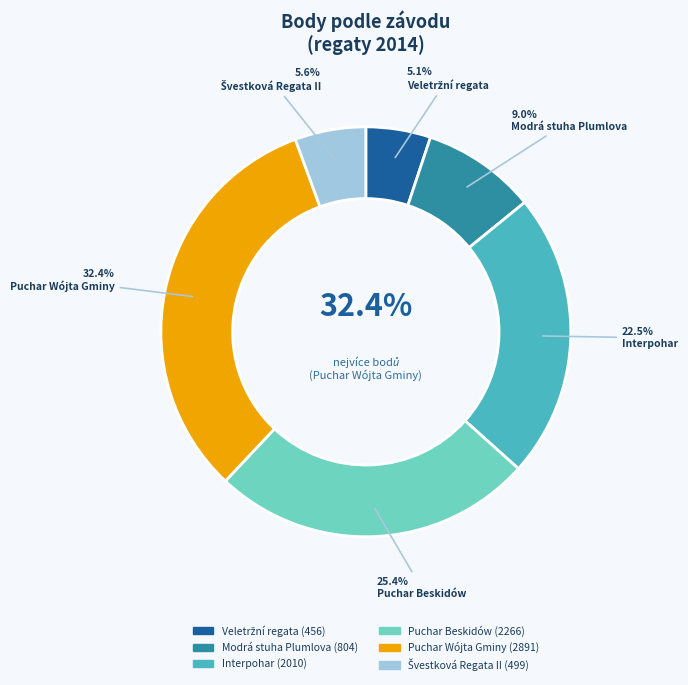

What is the total percentage of Veletržní regata and Puchar Wójta Gminy?

37.5%